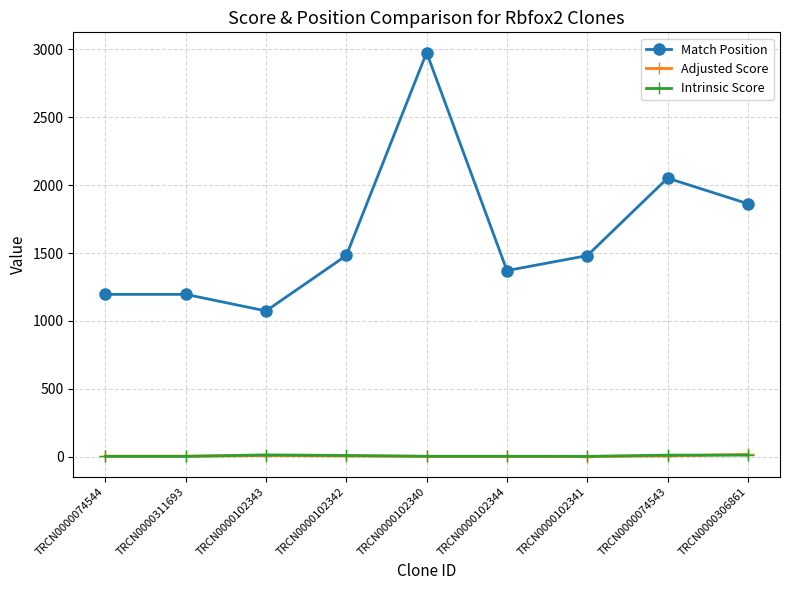

What is the difference between the Intrinsic Score values at TRCN0000074544 and TRCN0000102344?

0.9